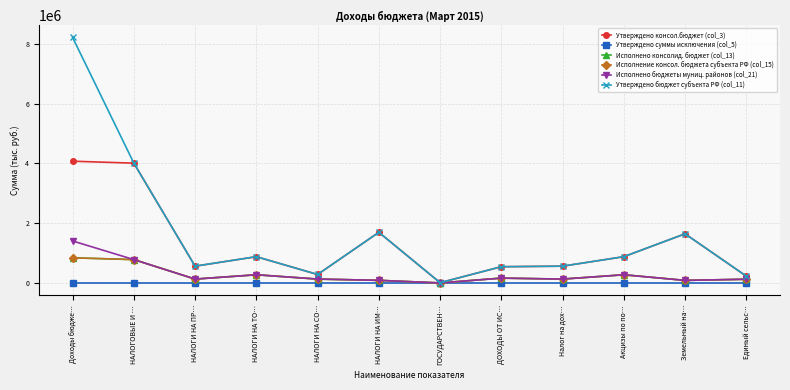

At which category does the chart reach its peak across all series?

Доходы бюдже…